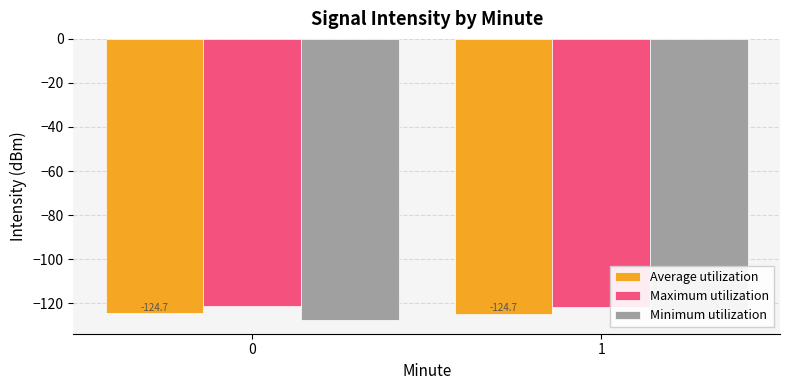

What is the sum of the Average utilization values at 1 and 0?

-249.4